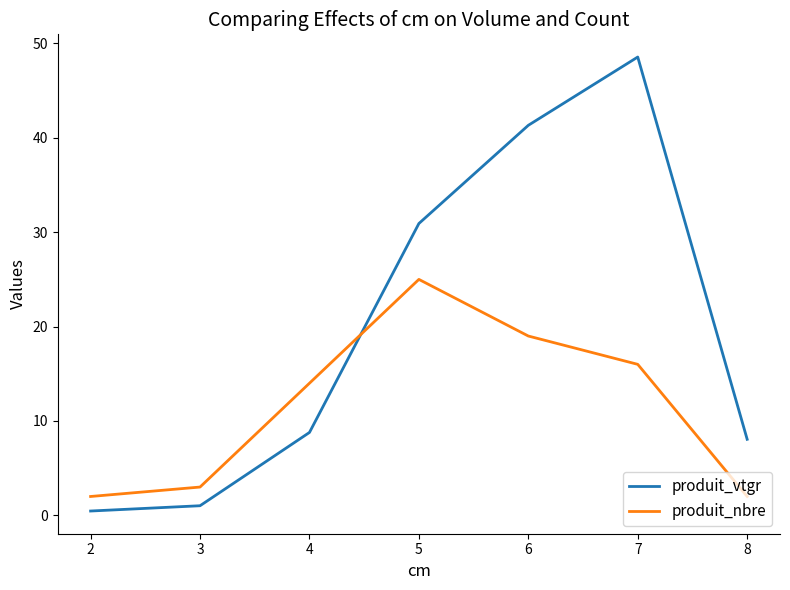

Where is produit_vtgr nearest to the value 24?

5